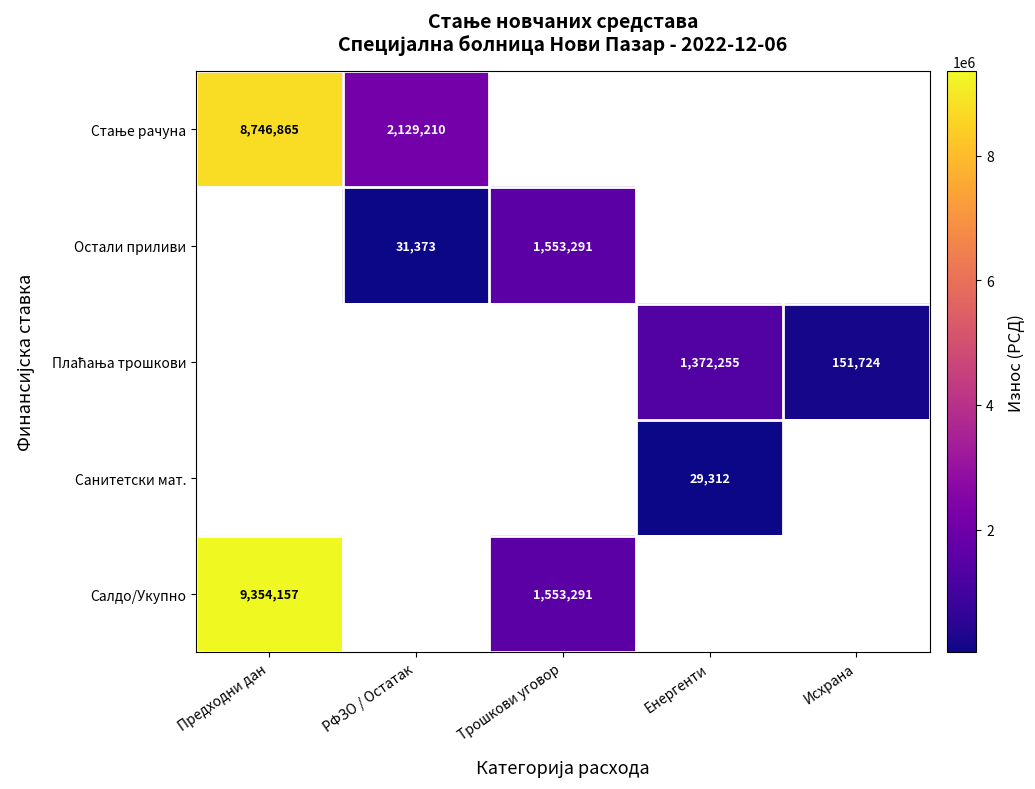

What is the difference between the highest and lowest values at Предходни дан?

9354156.7